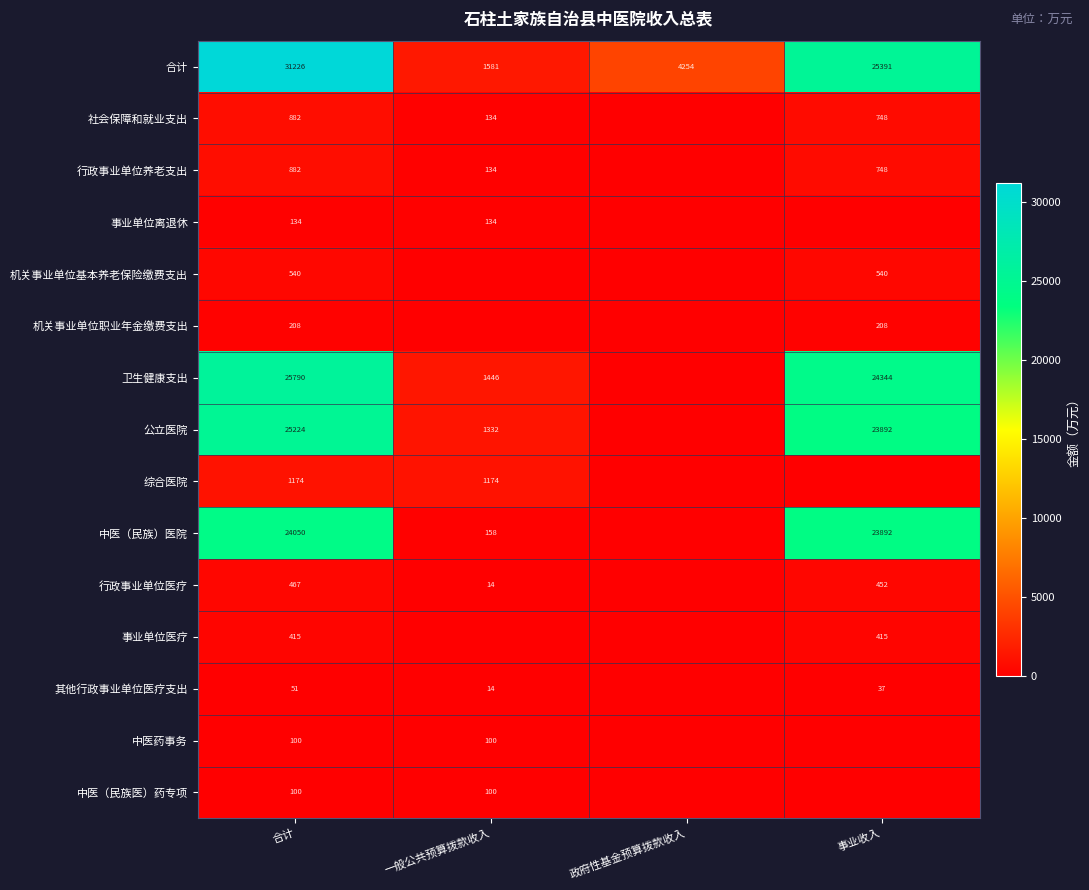

True or false: 事业单位医疗 has a value of 415 at 合计.

True